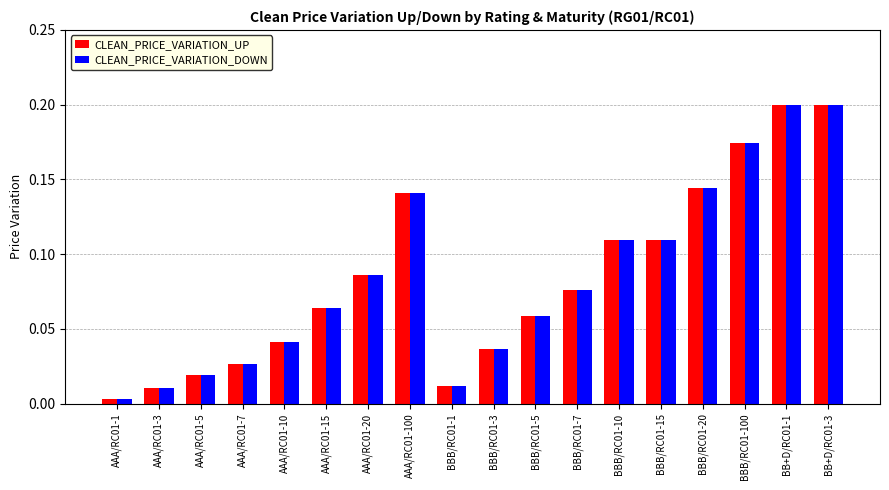

The value of CLEAN_PRICE_VARIATION_UP at BB+D/RC01-1 is 0.2. True or false?

True